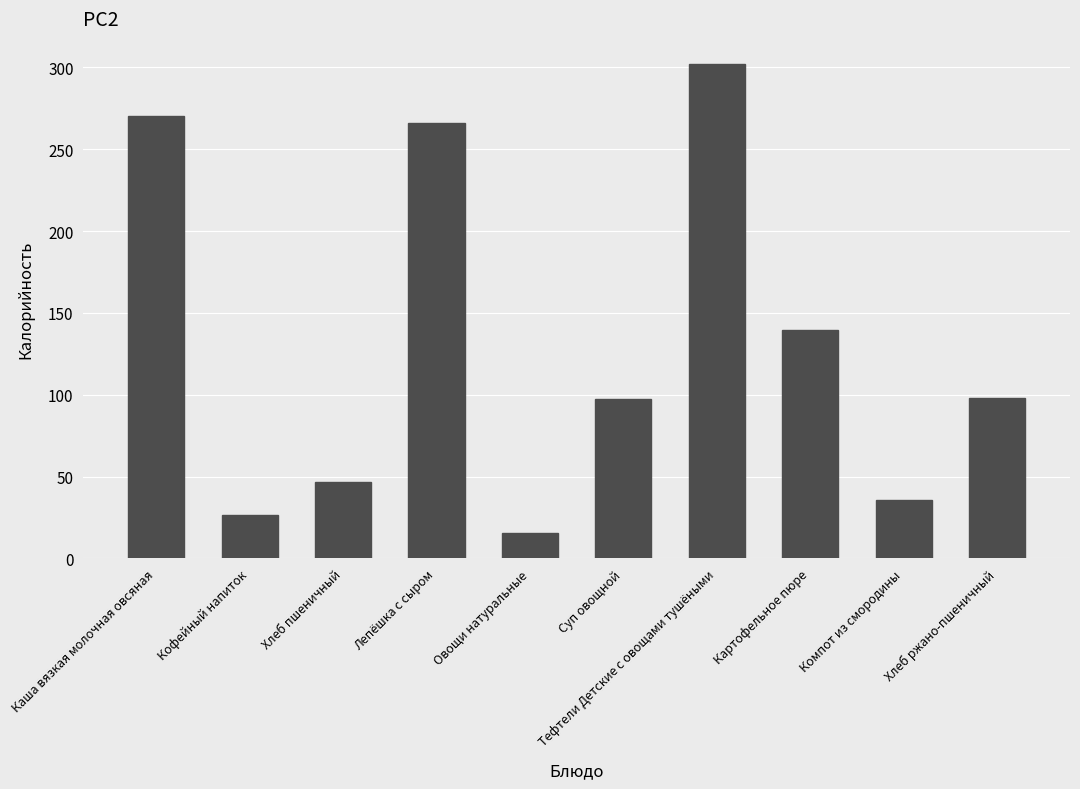

The chart shows a value of 419.0 at Тефтели Детские с овощами тушёными. True or false?

False